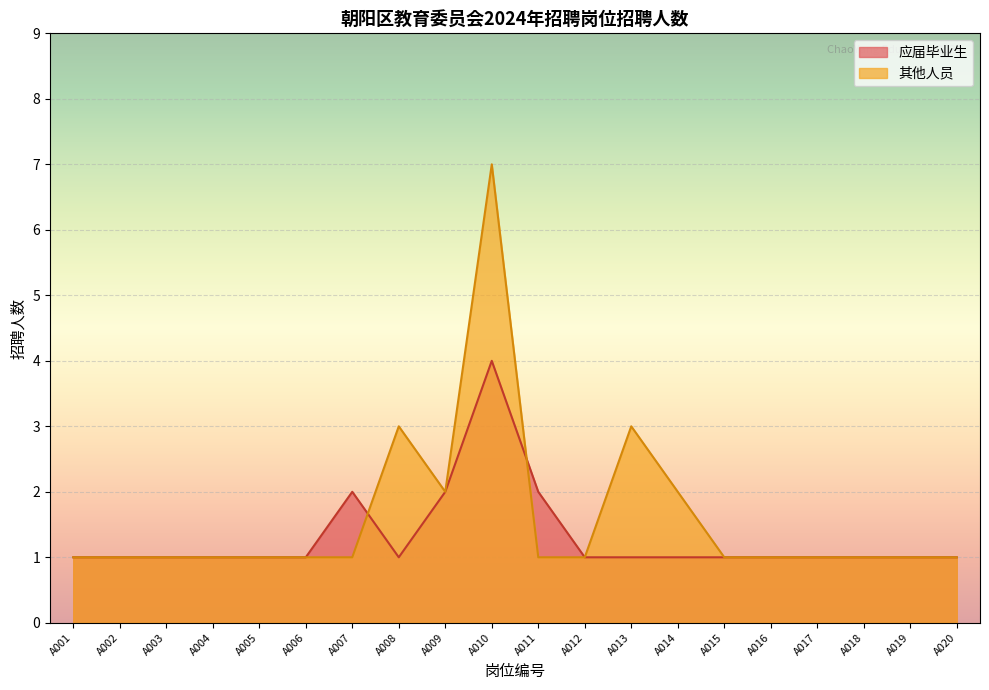

At which label does 其他人员 reach its peak?

A010